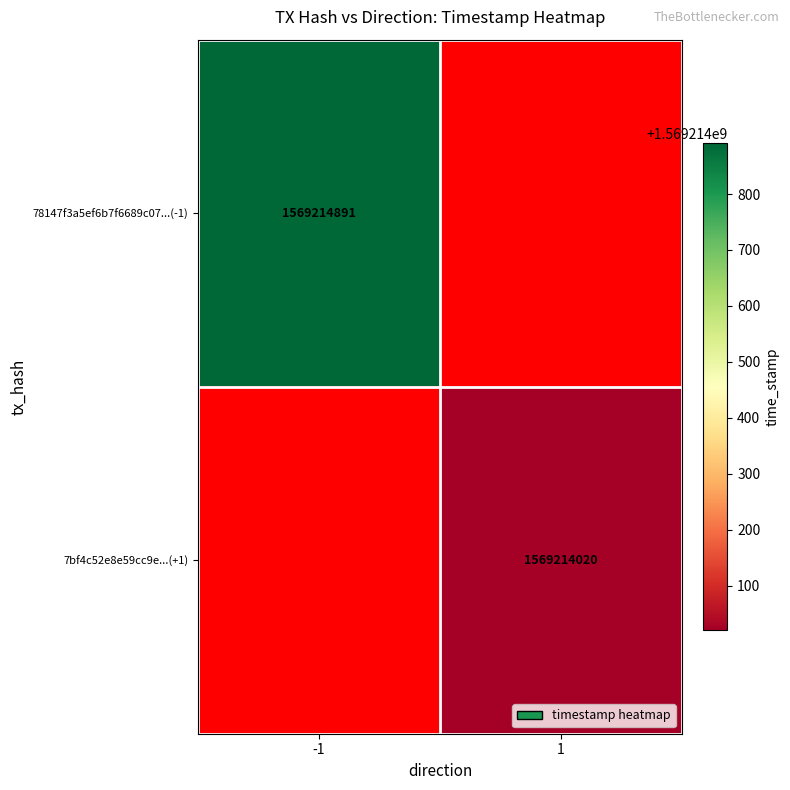

At 0, list the series in order from smallest to largest.

78147f3a5ef6b7f6689c07690f0bdfbc002442d, 7bf4c52e8e59cc9e000b0f9f8938c568b4e105b